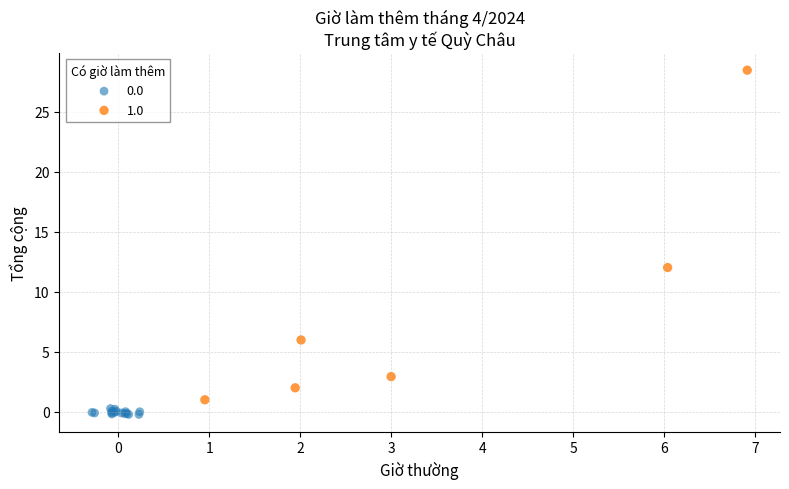

Which series contains the highest Y value?

1.0